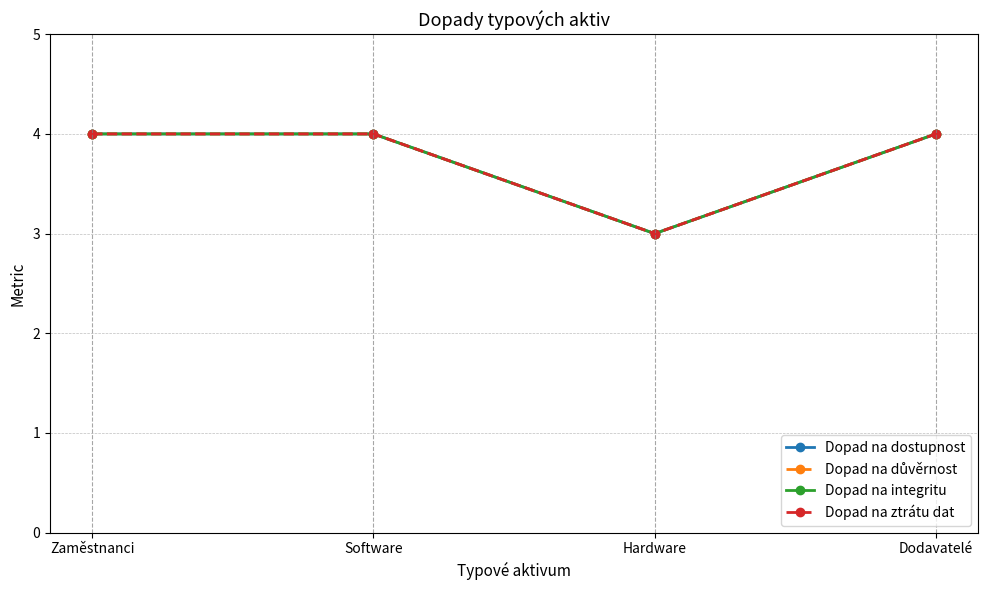

What is the highest value of the Dopad na důvěrnost series?

4